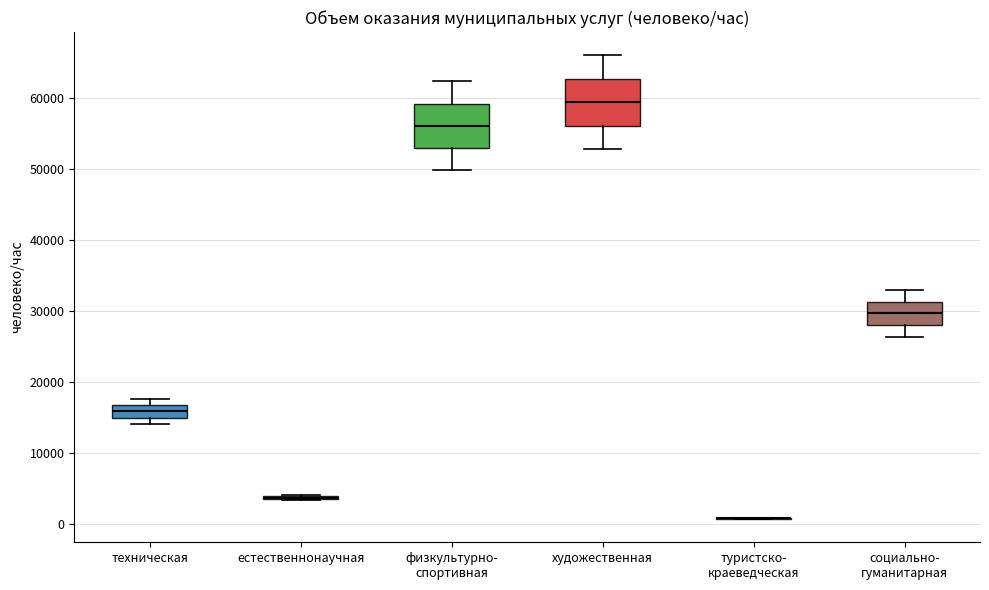

Reading left to right, read every box against the y-axis: the position of its median line, the range the box covers, and the ends of its whiskers. The values are not printed on the chart, so give them approximately, as read against the axis.

техническая: median 16000, box 15000 to 17000, whiskers 14000 to 18000
естественнонаучная: box collapsed to a line at 4000, whiskers 3000 to 4000
физкультурно- спортивная: median 56000, box 53000 to 59000, whiskers 50000 to 62000
художественная: median 59000, box 56000 to 63000, whiskers 53000 to 66000
туристско- краеведческая: box collapsed to a line at 1000, whiskers 1000 to 1000
социально- гуманитарная: median 30000, box 28000 to 31000, whiskers 26000 to 33000